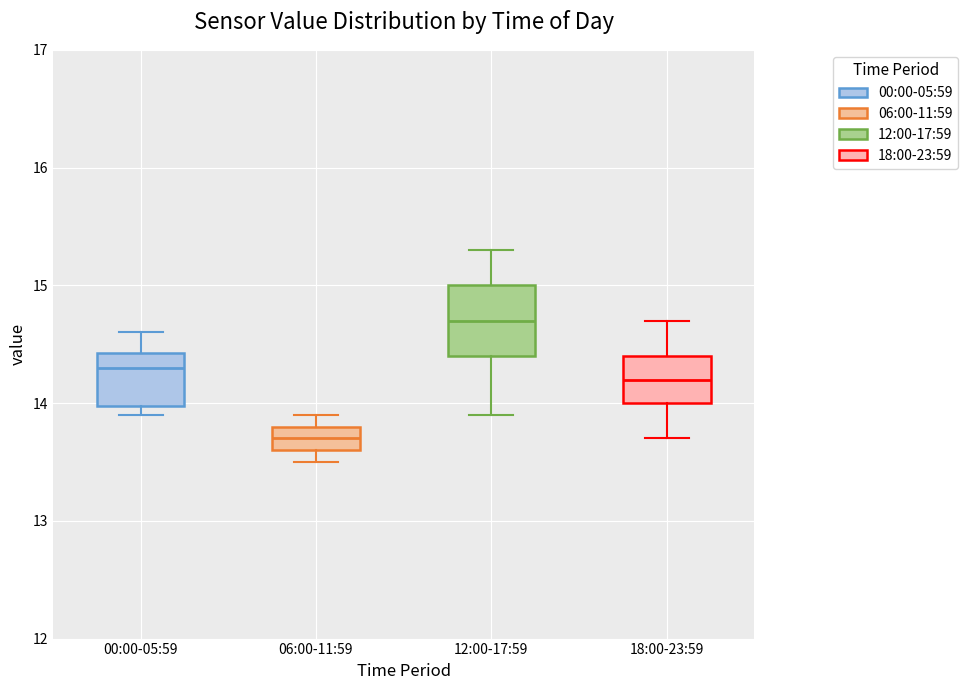

Reading left to right, read every box against the y-axis: the position of its median line, the range the box covers, and the ends of its whiskers. The values are not printed on the chart, so give them approximately, as read against the axis.

00:00-05:59: median 14.3, box 14.0 to 14.4, whiskers 13.9 to 14.6
06:00-11:59: median 13.7, box 13.6 to 13.8, whiskers 13.5 to 13.9
12:00-17:59: median 14.7, box 14.4 to 15.0, whiskers 13.9 to 15.3
18:00-23:59: median 14.2, box 14.0 to 14.4, whiskers 13.7 to 14.7